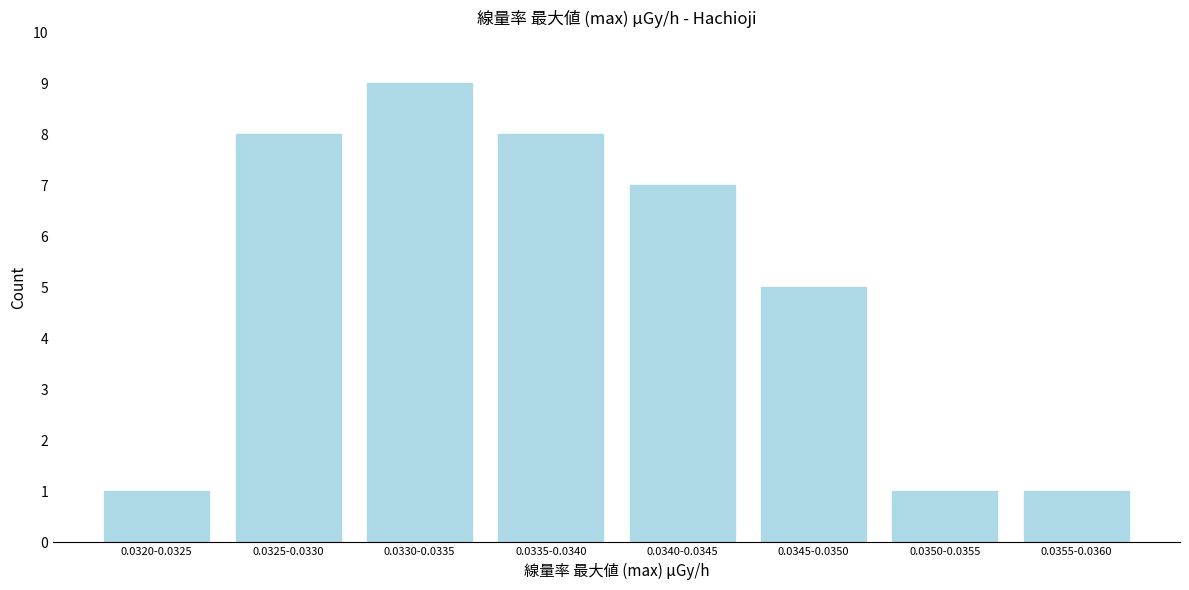

Reading left to right, what are all the values shown in this chart?

0.0320-0.0325=1	0.0325-0.0330=8	0.0330-0.0335=9	0.0335-0.0340=8	0.0340-0.0345=7	0.0345-0.0350=5	0.0350-0.0355=1	0.0355-0.0360=1